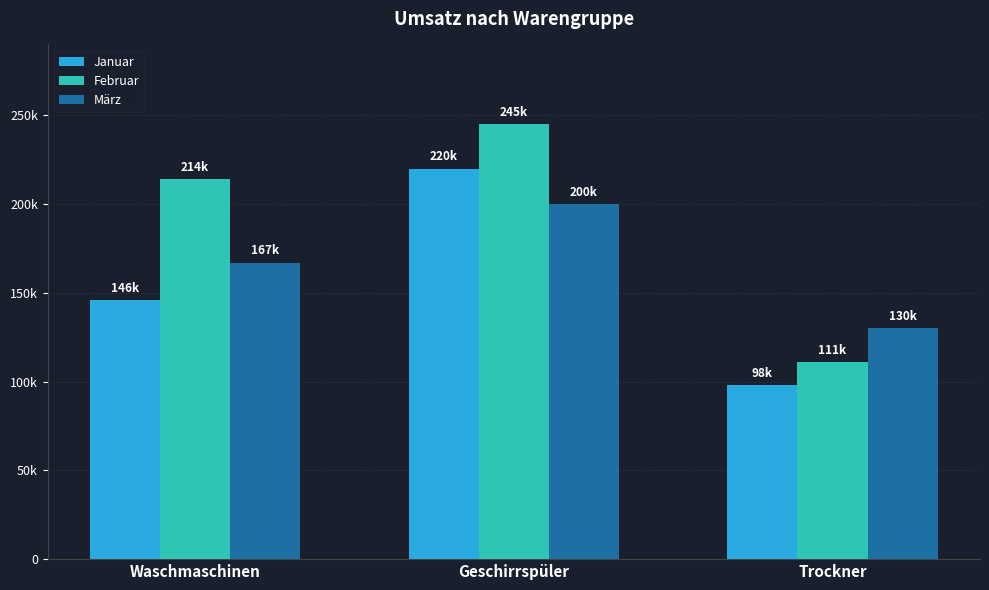

Read the März value at Waschmaschinen.

167000